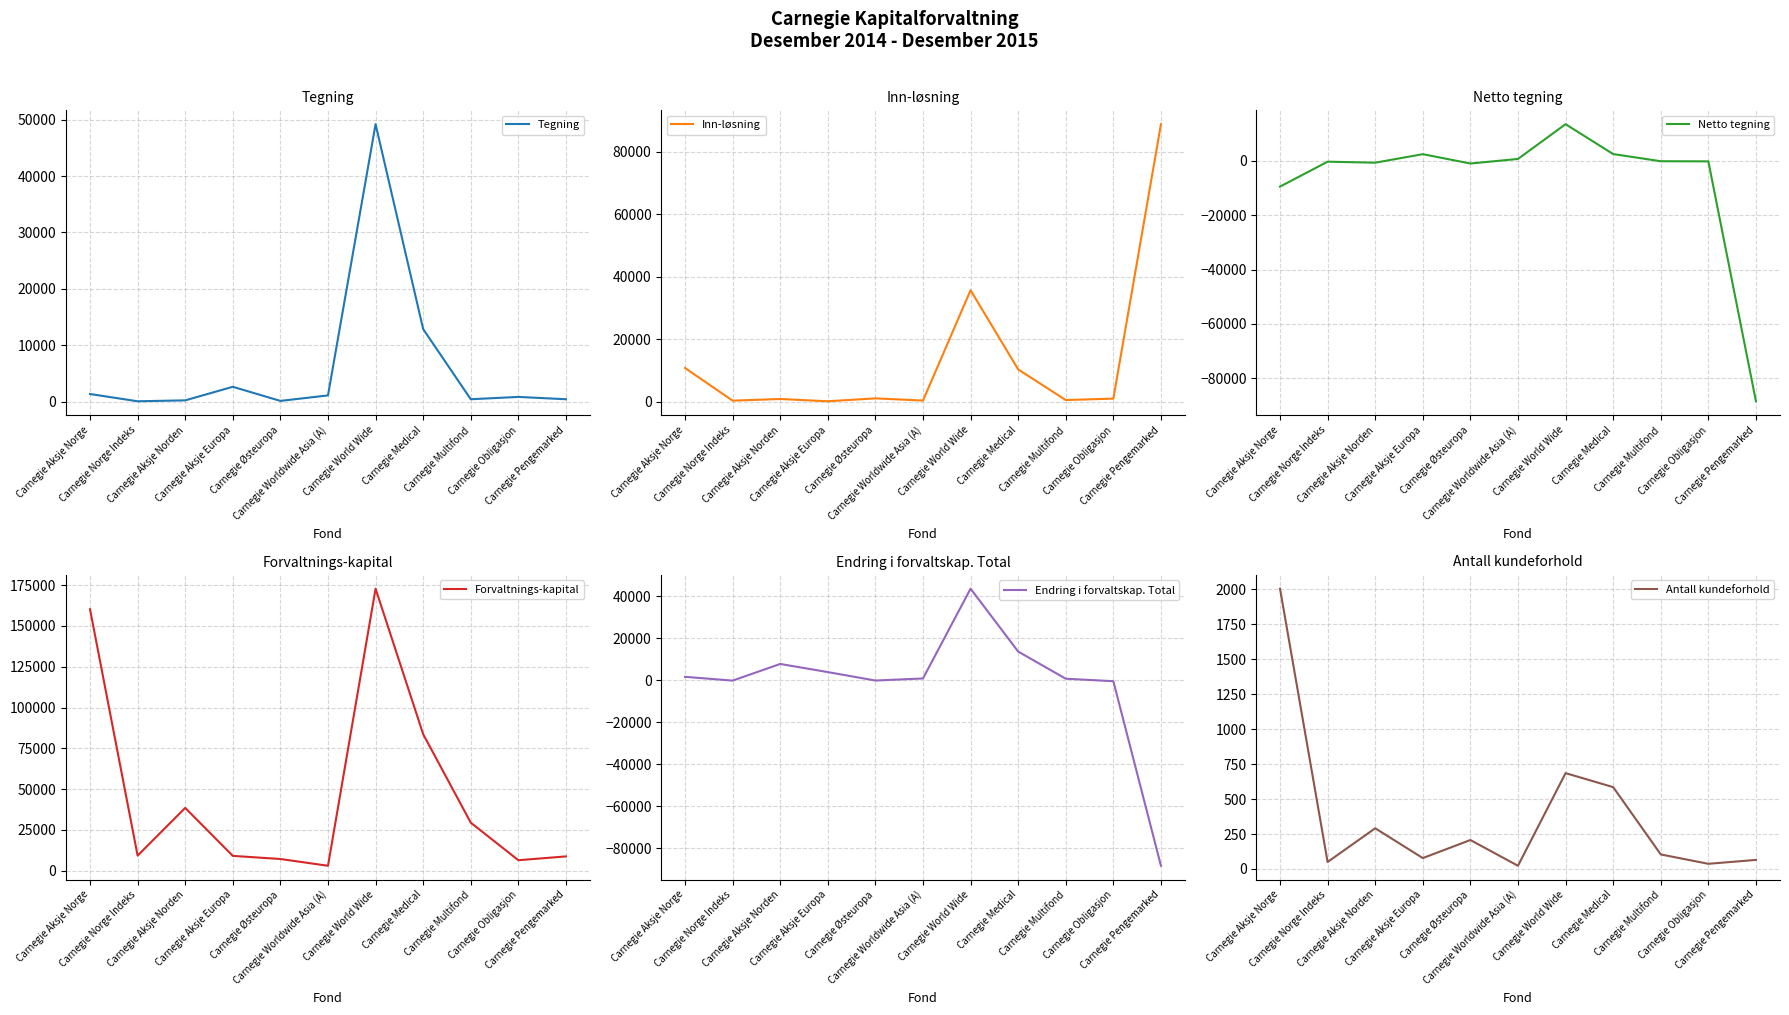

What is the difference between the maximum and second lowest values in the Forvaltnings-kapital series?

166355